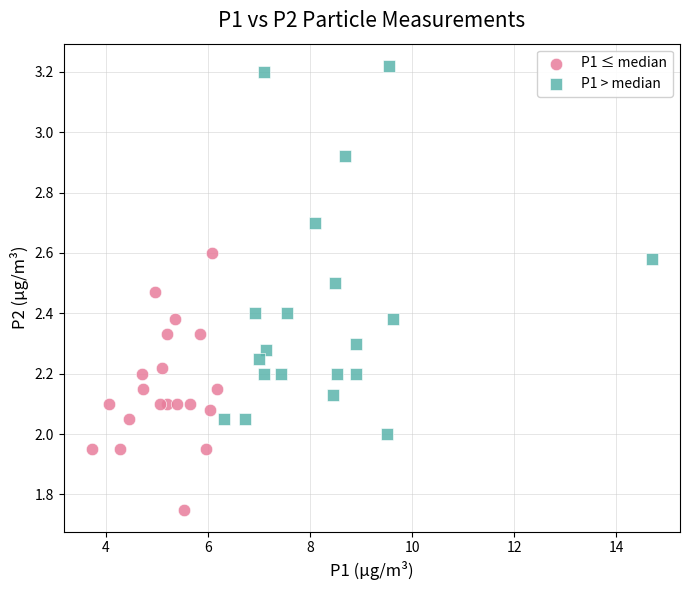

Which series reaches the minimum Y coordinate?

P1 ≤ median